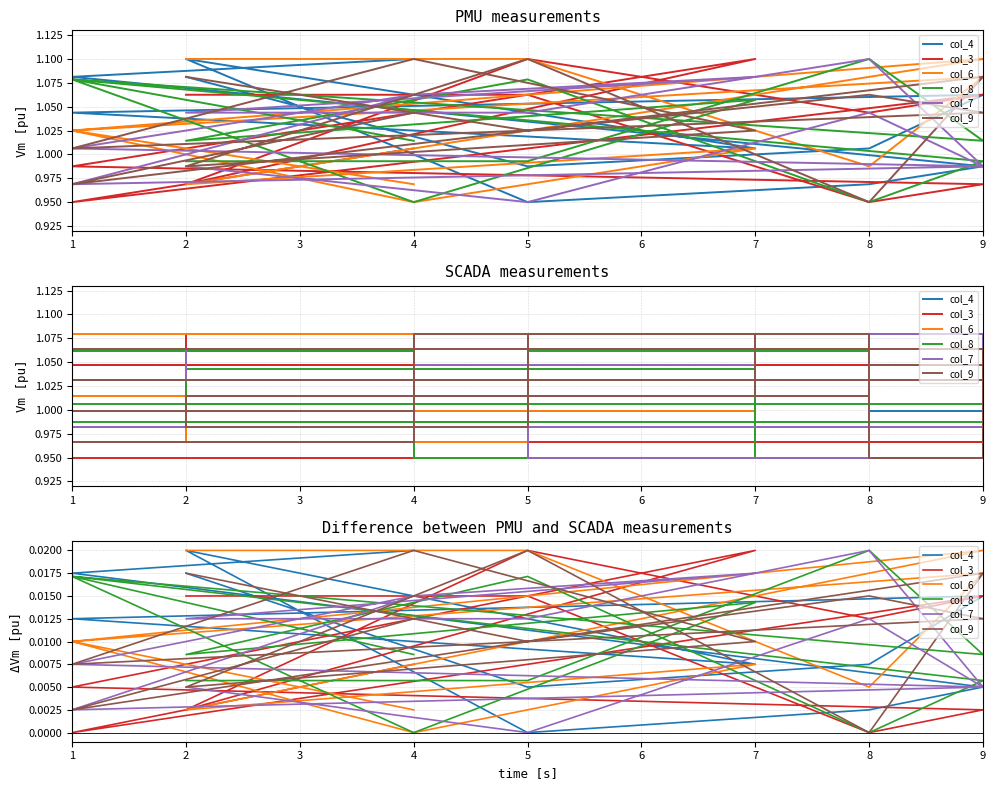

List the series in order of their peak value, highest first.

col_4, col_3, col_6, col_8, col_7, col_9